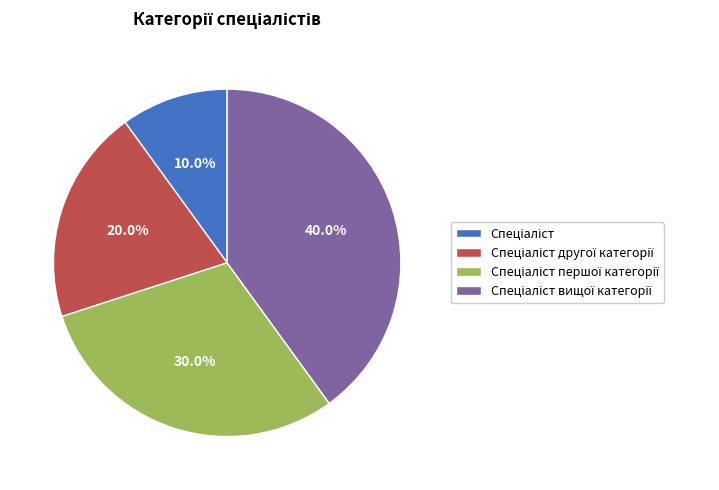

Is there a majority slice in this chart?

No